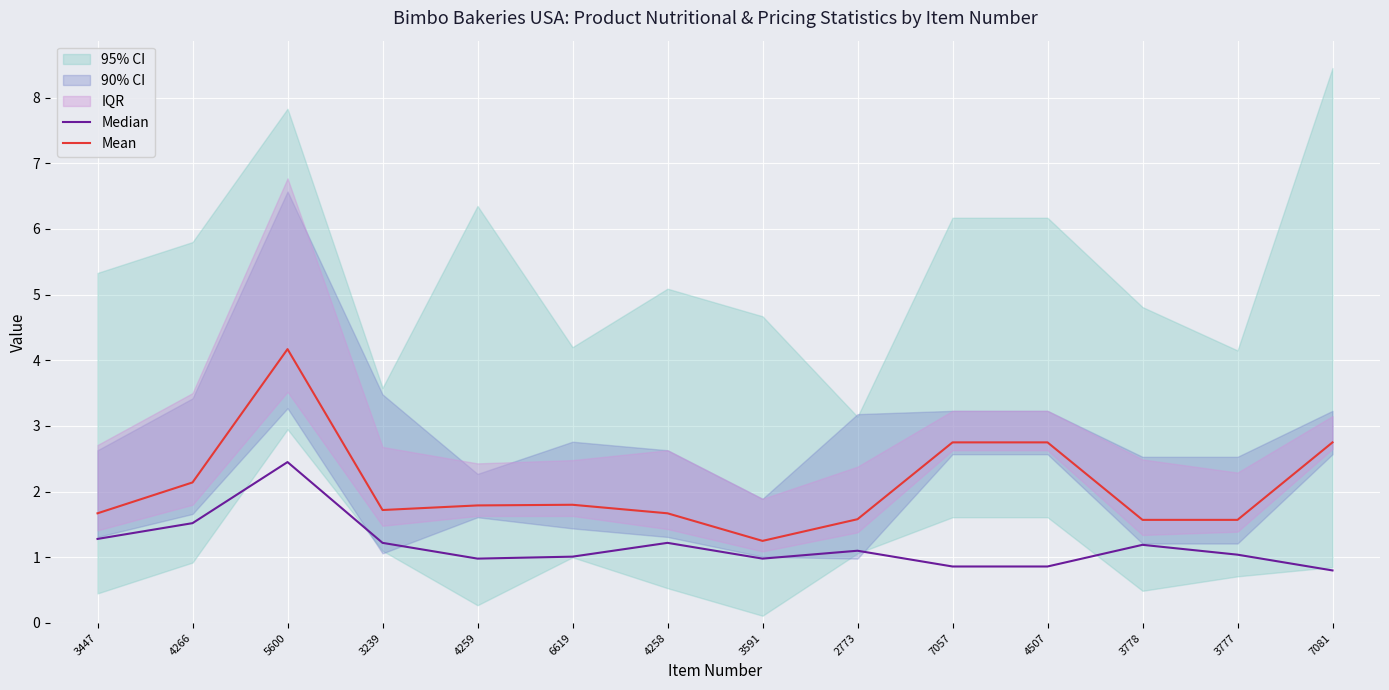

Which series has the largest total across all categories?

Mean